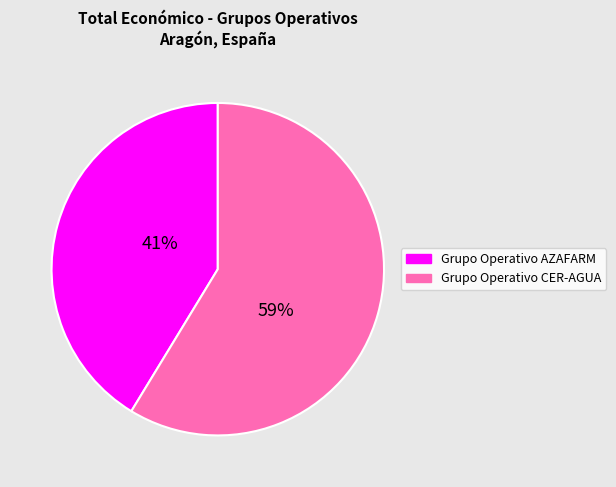

Which has a higher value, Grupo Operativo AZAFARM or Grupo Operativo CER-AGUA?

Grupo Operativo CER-AGUA